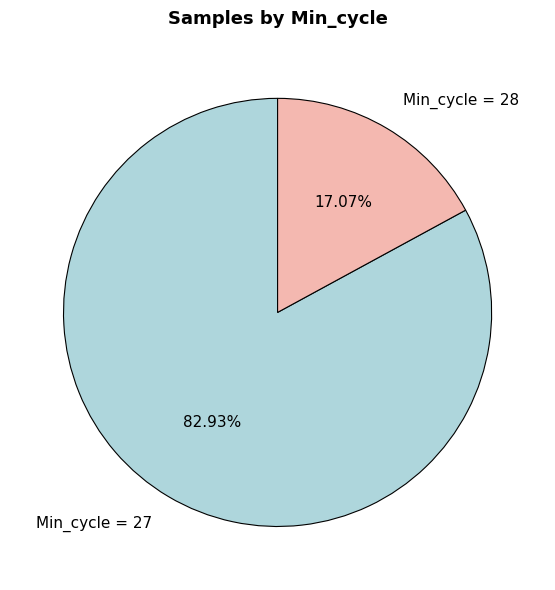

Is the sum of Min_cycle = 27 and Min_cycle = 28 greater than half?

Yes